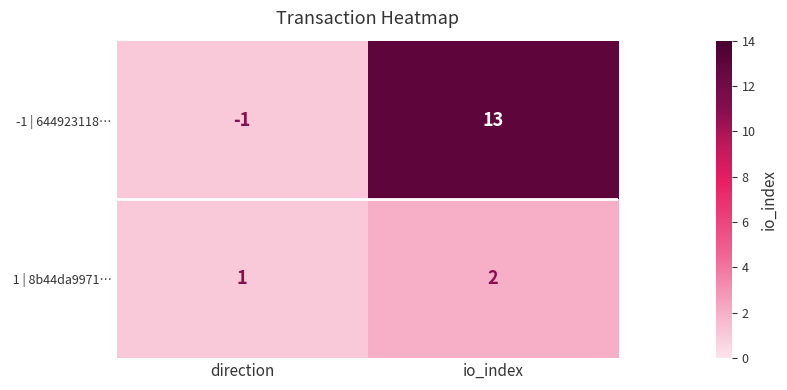

The -1 | 644923118… series shows -1 at direction. True or false?

True